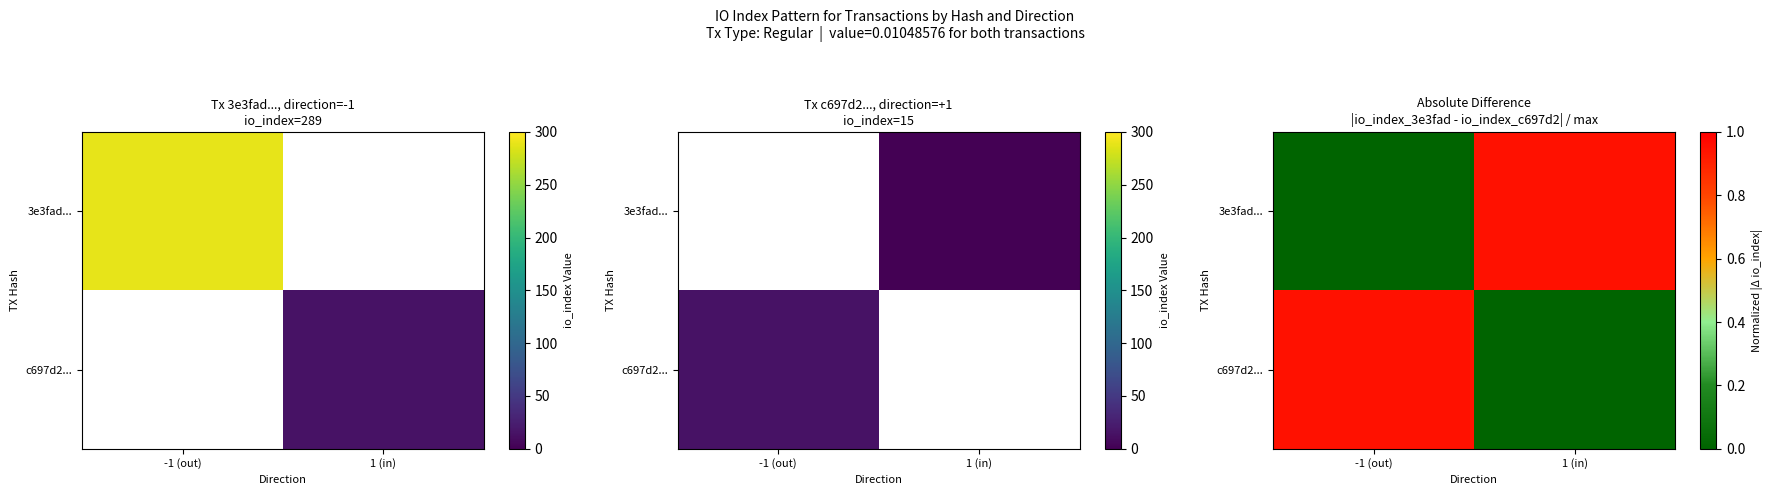

Is the value of c697d2... at -1 (out) greater than the value of 3e3fad... at 1 (in)?

No